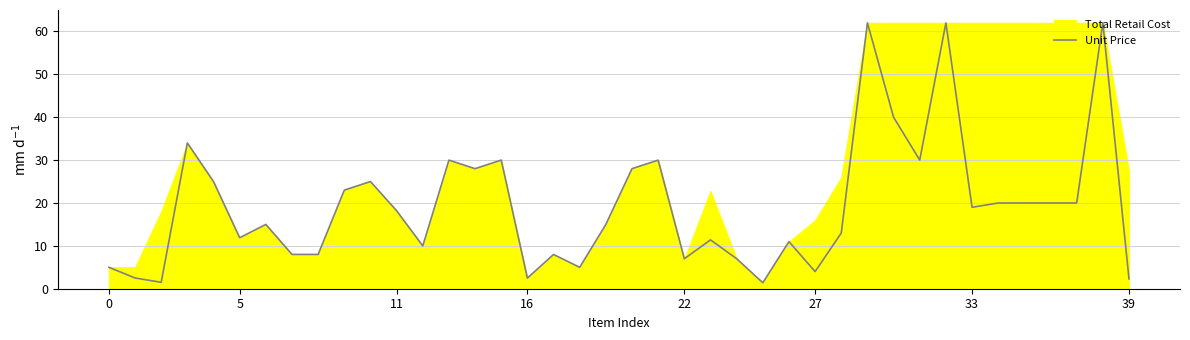

What is the minimum value for Unit Price?

1.4